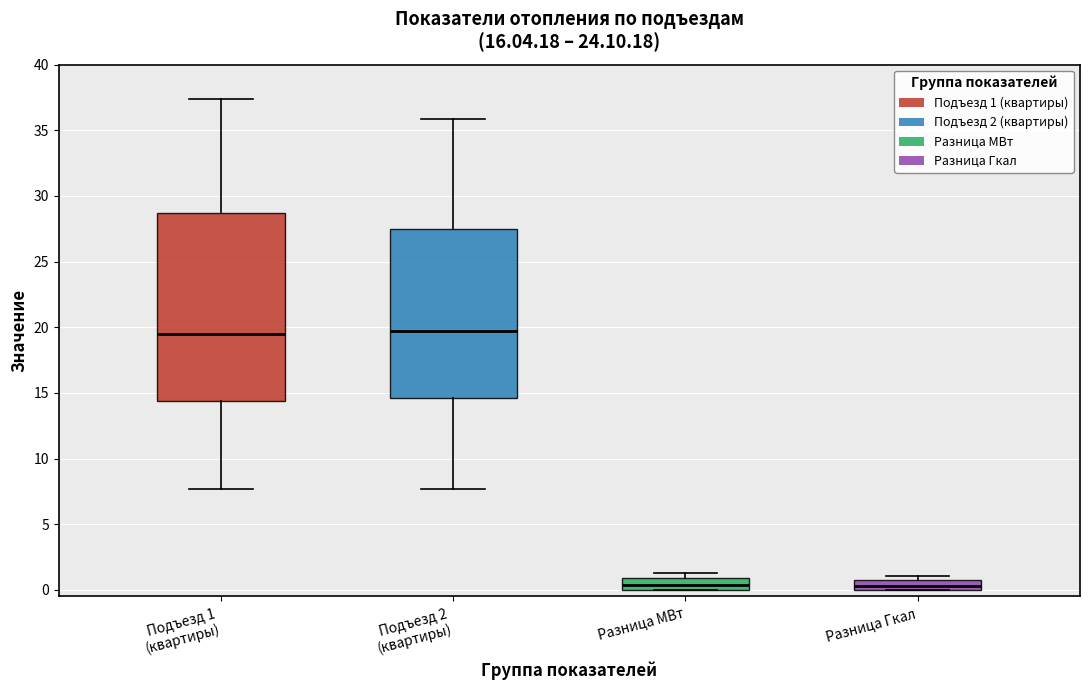

Which box is the tallest, from its lower edge to its upper edge?

Подъезд 1 (квартиры)